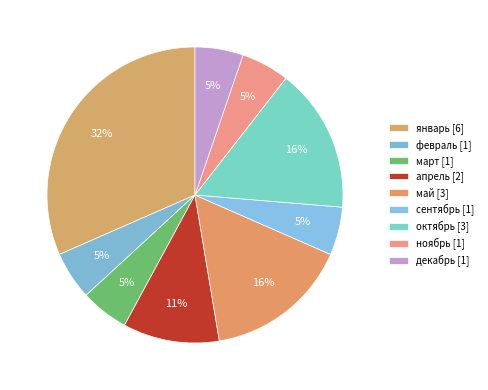

Count the number of slices in the pie.

9